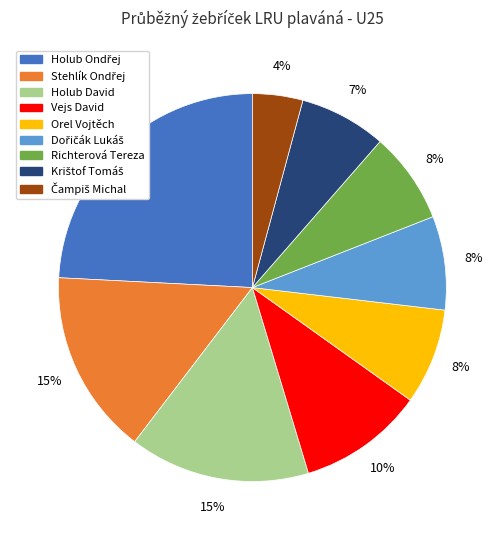

To the nearest percent, what is the difference between the largest and smallest slice percentages?

20%